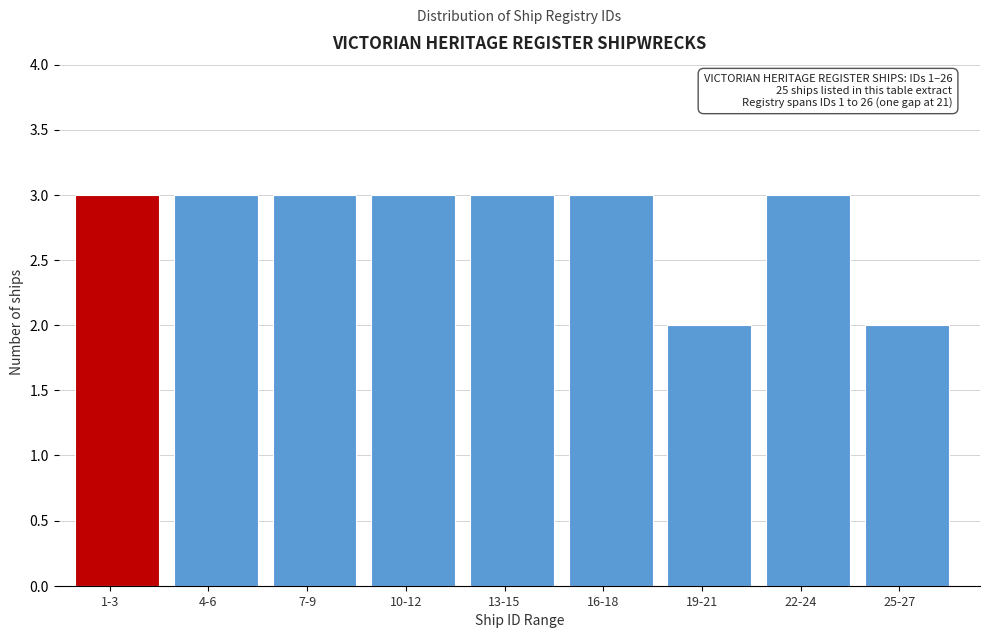

Reading left to right, what are all the values shown in this chart?

1-3=3	4-6=3	7-9=3	10-12=3	13-15=3	16-18=3	19-21=2	22-24=3	25-27=2